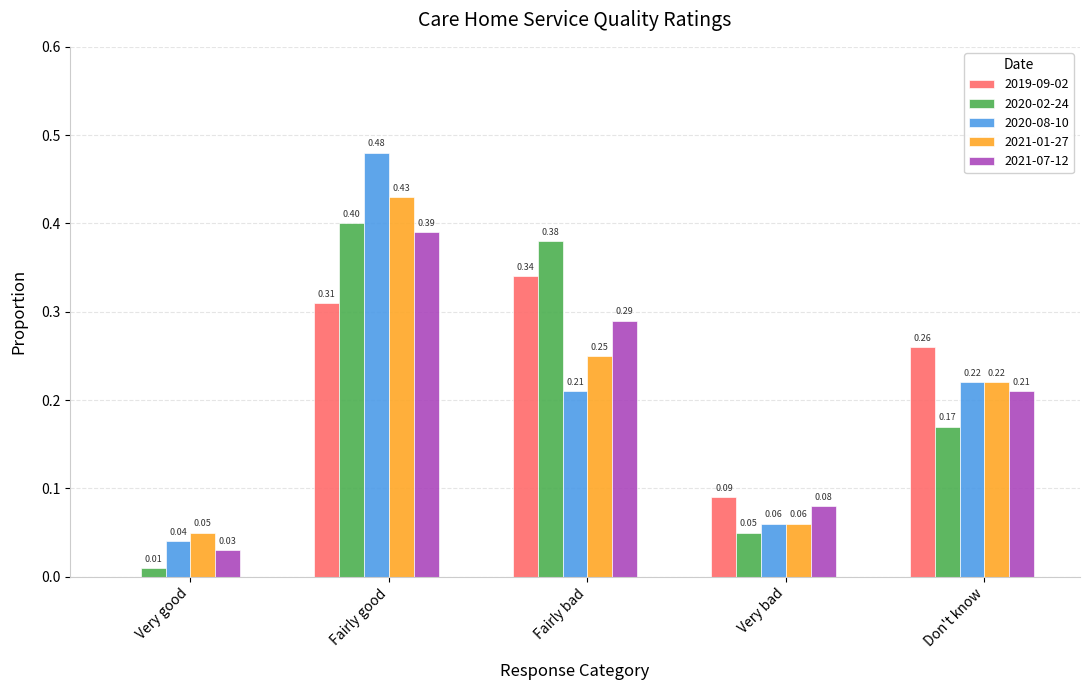

How many 2021-01-27 values are between 0 and 1?

5